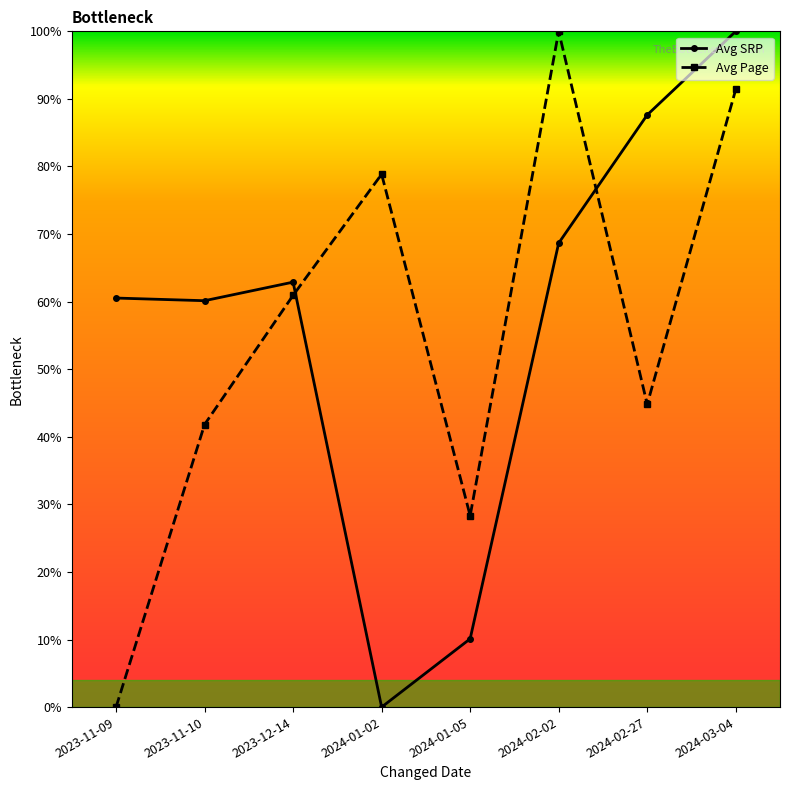

What is the value of the Avg Page point at the 7th from the left?

44.8